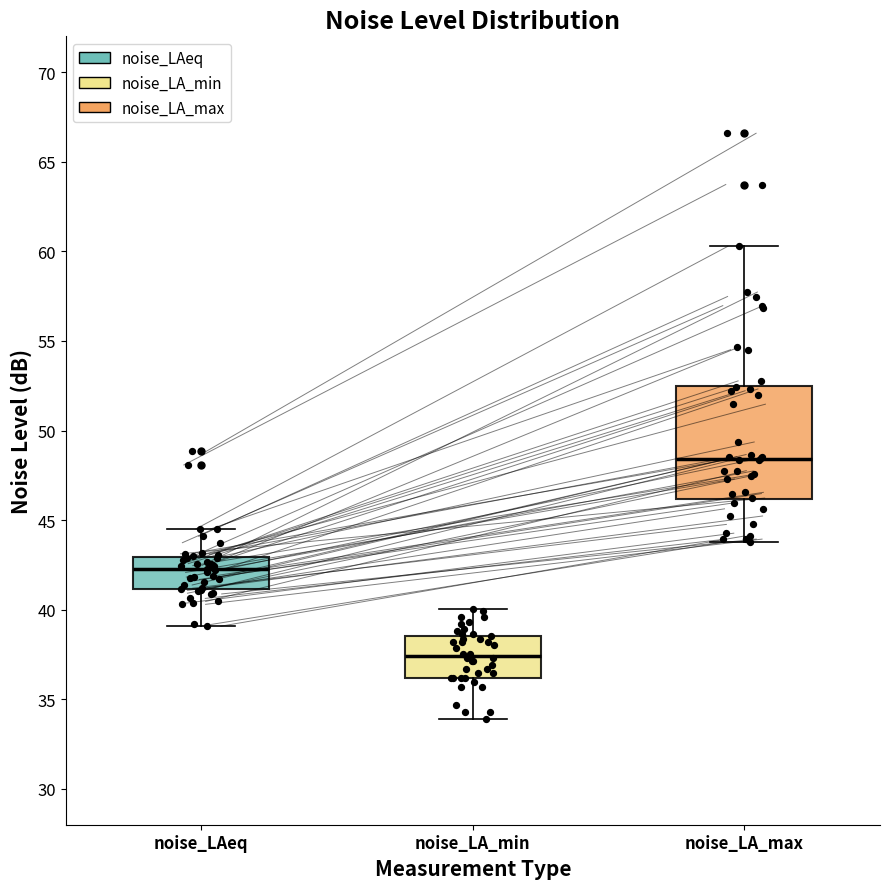

Reading left to right, read every box against the y-axis: the position of its median line, the range the box covers, and the ends of its whiskers. The values are not printed on the chart, so give them approximately, as read against the axis.

noise_LAeq: median 42.0, box 41.0 to 43.0, whiskers 39.0 to 44.5
noise_LA_min: median 37.5, box 36.0 to 38.5, whiskers 34.0 to 40.0
noise_LA_max: median 48.5, box 46.0 to 52.5, whiskers 44.0 to 60.5